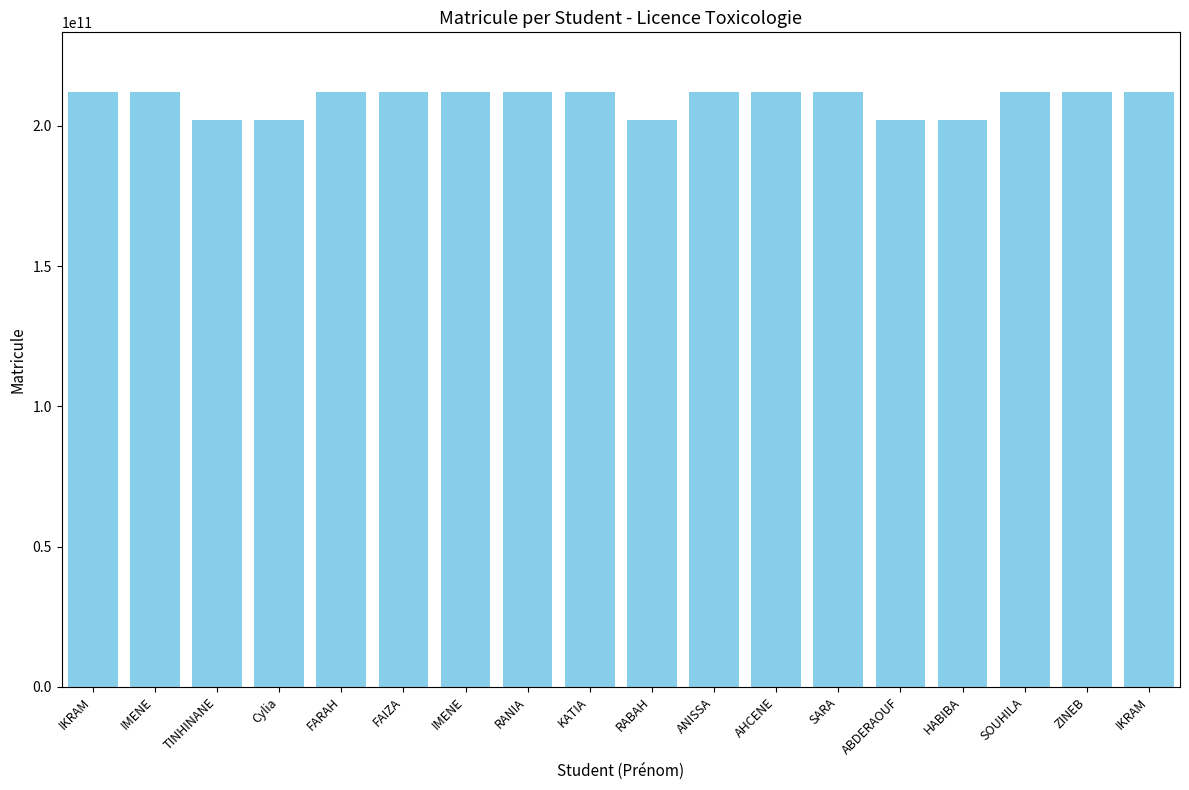

Approximately how many times larger is the value at SOUHILA compared to IKRAM?

1.0